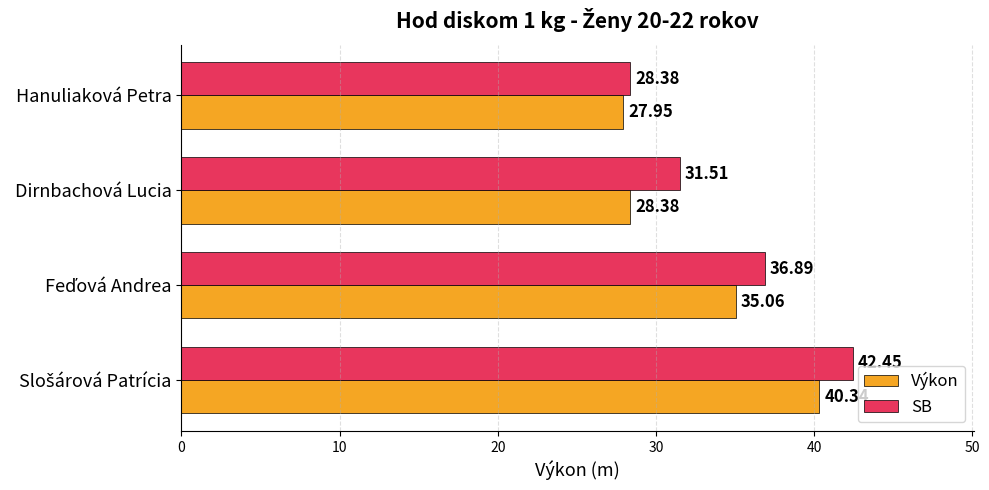

Which series has the largest range (max minus min)?

SB